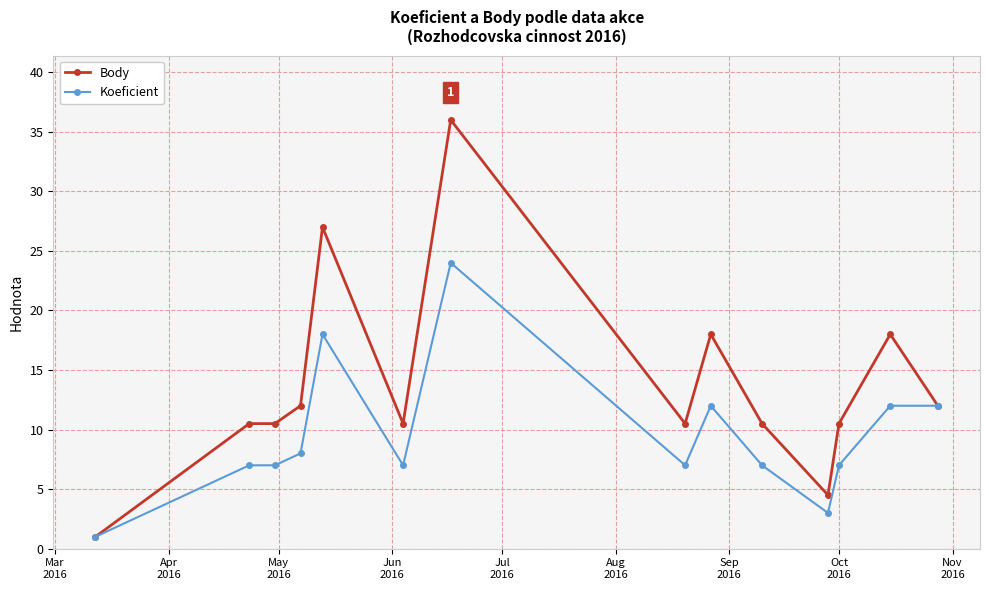

How many values in the Body series exceed 10?

12